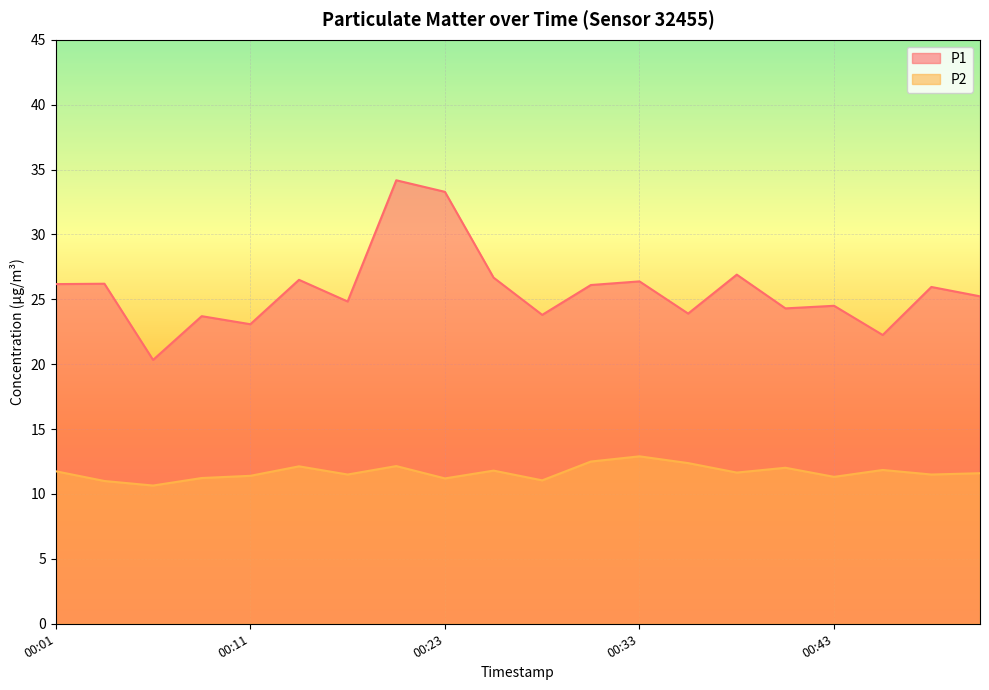

Rank the series by their maximum value, from highest to lowest.

P1, P2